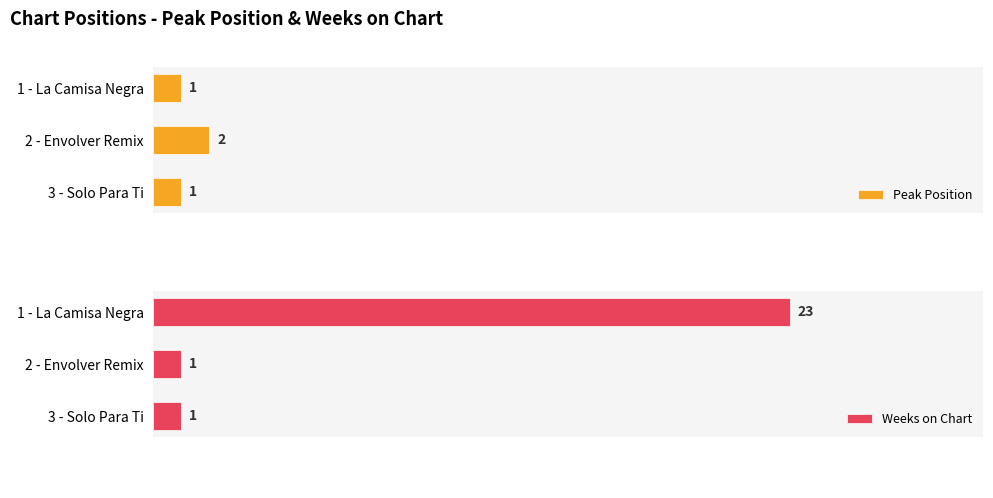

How many groups of bars are there?

3